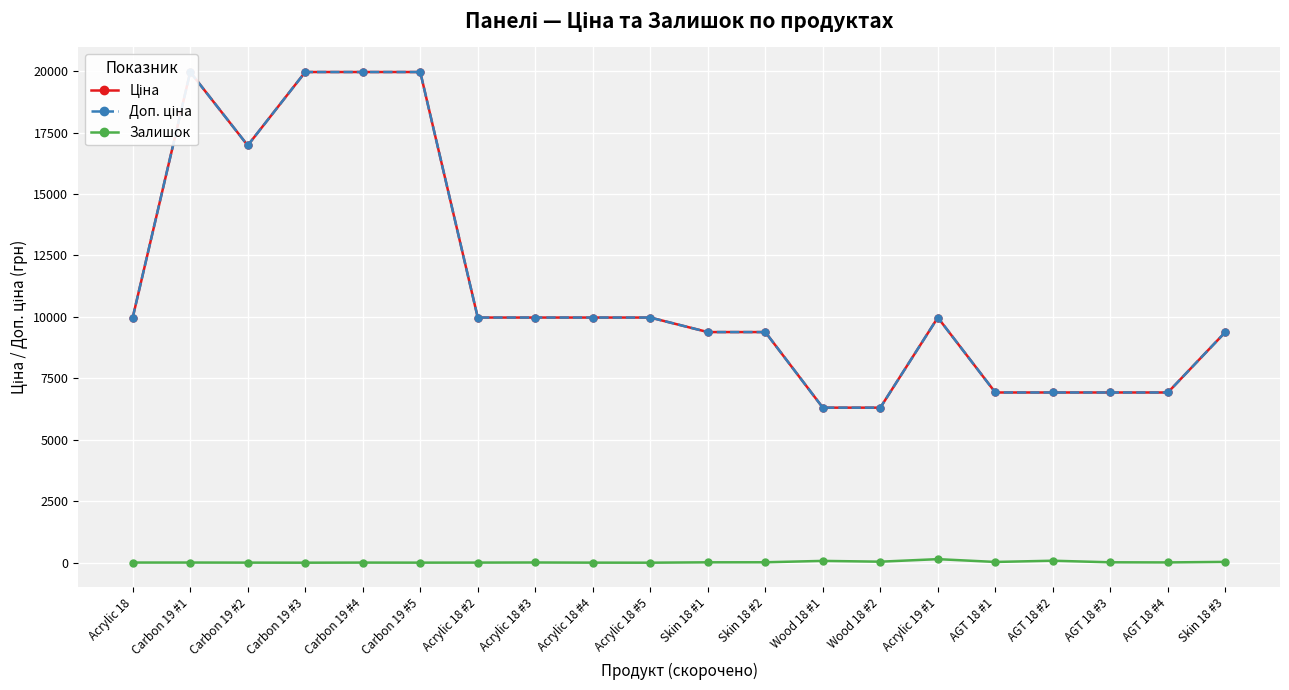

Reading right to left, transcribe all the data shown in this chart.

Ціна: Skin 18 #3=9384.0	AGT 18 #4=6925.7	AGT 18 #3=6925.7	AGT 18 #2=6925.7	AGT 18 #1=6925.7	Acrylic 19 #1=9975.0	Wood 18 #2=6308.8	Wood 18 #1=6308.8	Skin 18 #2=9384.0	Skin 18 #1=9384.0	Acrylic 18 #5=9975.0	Acrylic 18 #4=9975.0	Acrylic 18 #3=9975.0	Acrylic 18 #2=9975.0	Carbon 19 #5=19964.2	Carbon 19 #4=19964.2	Carbon 19 #3=19964.2	Carbon 19 #2=16976.3	Carbon 19 #1=19964.2	Acrylic 18=9975.0
Доп. ціна: Skin 18 #3=9384.0	AGT 18 #4=6925.7	AGT 18 #3=6925.7	AGT 18 #2=6925.7	AGT 18 #1=6925.7	Acrylic 19 #1=9975.0	Wood 18 #2=6308.8	Wood 18 #1=6308.8	Skin 18 #2=9384.0	Skin 18 #1=9384.0	Acrylic 18 #5=9975.0	Acrylic 18 #4=9975.0	Acrylic 18 #3=9975.0	Acrylic 18 #2=9975.0	Carbon 19 #5=19964.2	Carbon 19 #4=19964.2	Carbon 19 #3=19964.2	Carbon 19 #2=16976.3	Carbon 19 #1=19964.2	Acrylic 18=9975.0
Залишок: Skin 18 #3=34.0	AGT 18 #4=12.0	AGT 18 #3=17.0	AGT 18 #2=81.0	AGT 18 #1=31.0	Acrylic 19 #1=145.0	Wood 18 #2=42.0	Wood 18 #1=74.0	Skin 18 #2=18.0	Skin 18 #1=16.0	Acrylic 18 #5=1.0	Acrylic 18 #4=3.0	Acrylic 18 #3=9.0	Acrylic 18 #2=5.0	Carbon 19 #5=3.0	Carbon 19 #4=5.0	Carbon 19 #3=1.0	Carbon 19 #2=4.0	Carbon 19 #1=7.0	Acrylic 18=7.0